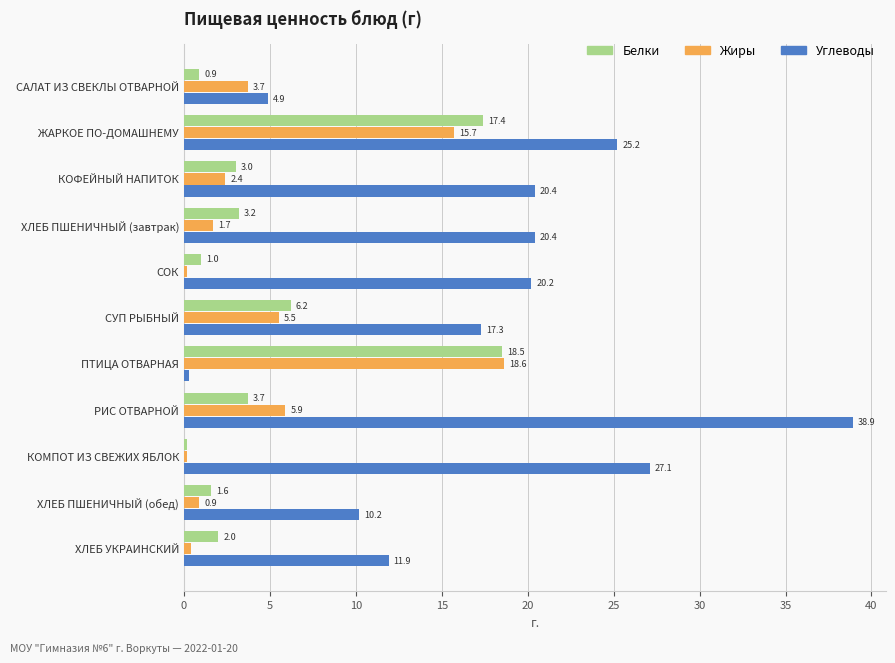

At which label is Жиры closest to 9?

РИС ОТВАРНОЙ